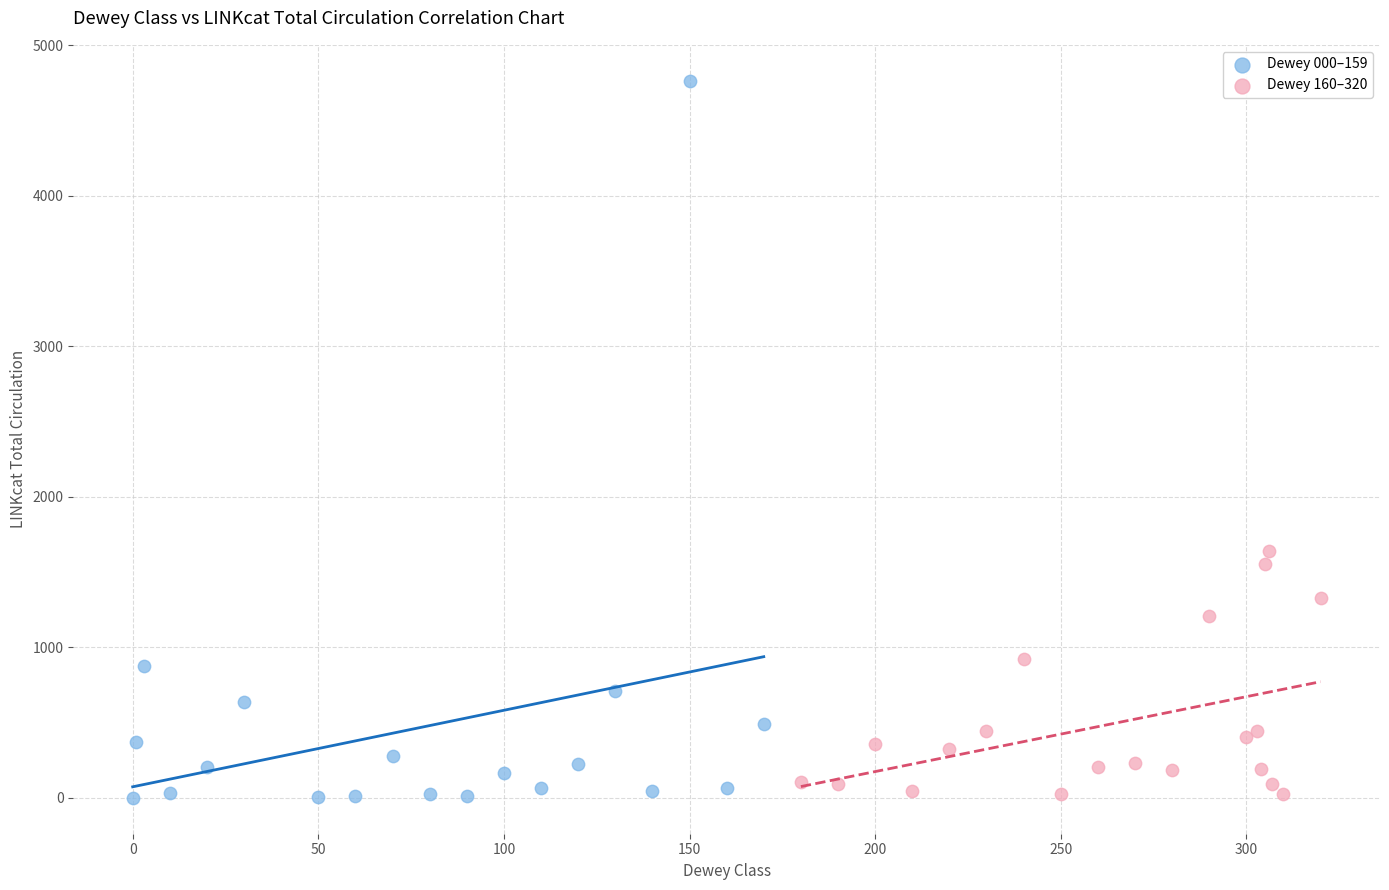

Which series contains the highest Y value?

Dewey 000–159